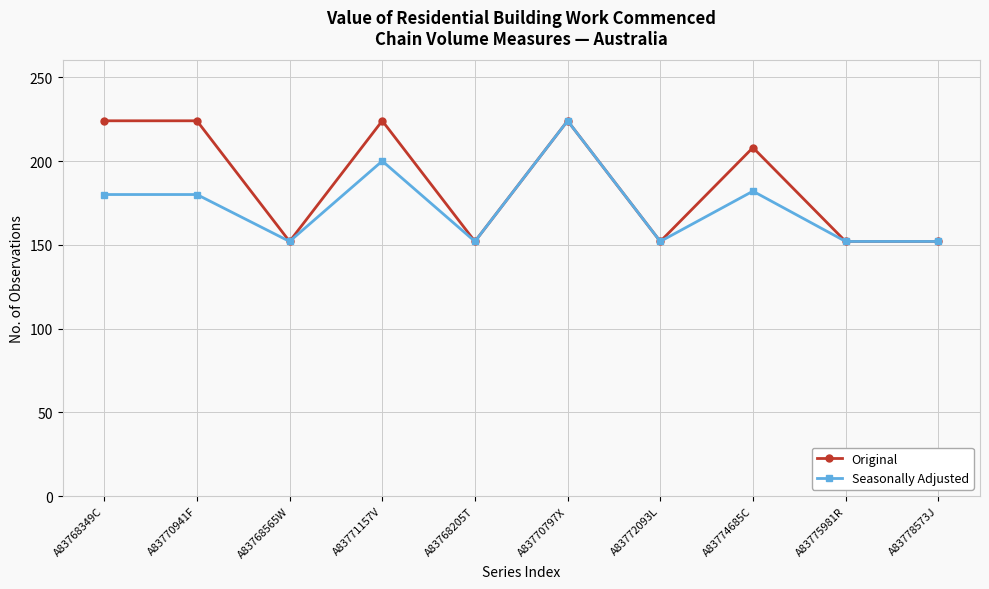

What is the value of the Seasonally Adjusted point at the 10th from the left?

152